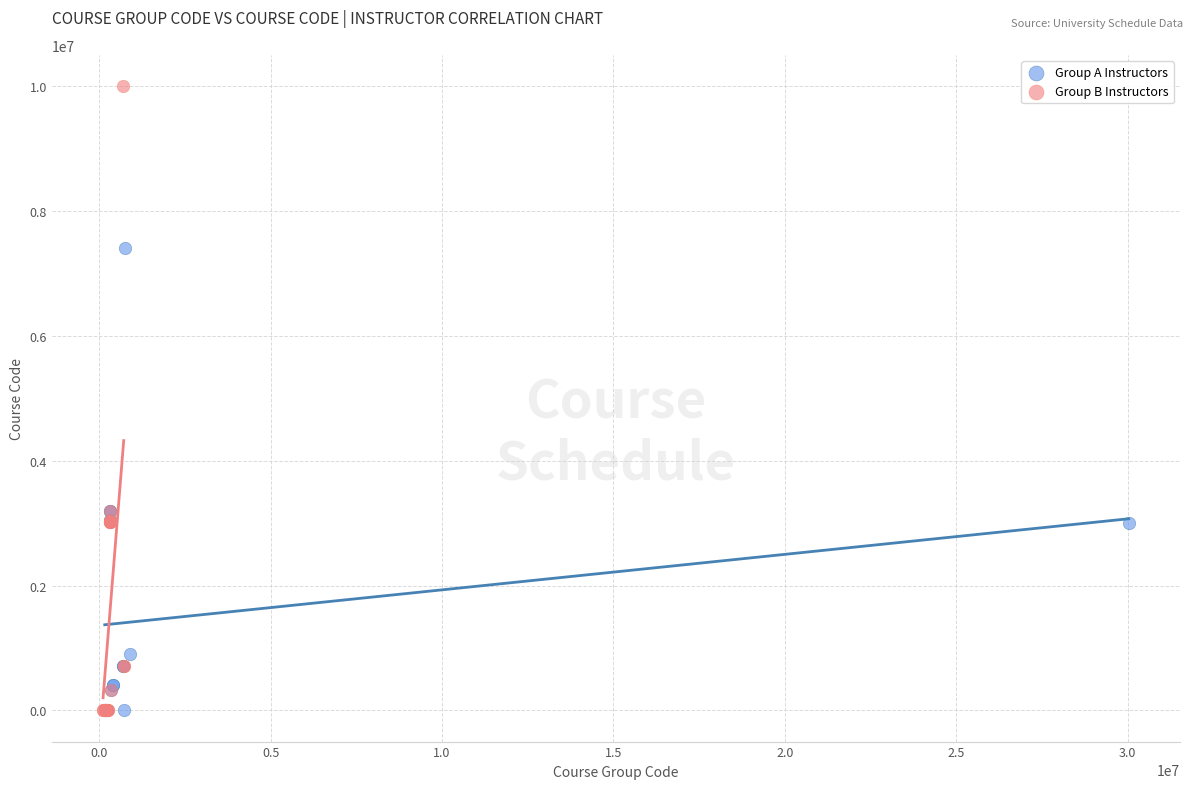

Which series has the largest Y range (max minus min)?

Group B Instructors